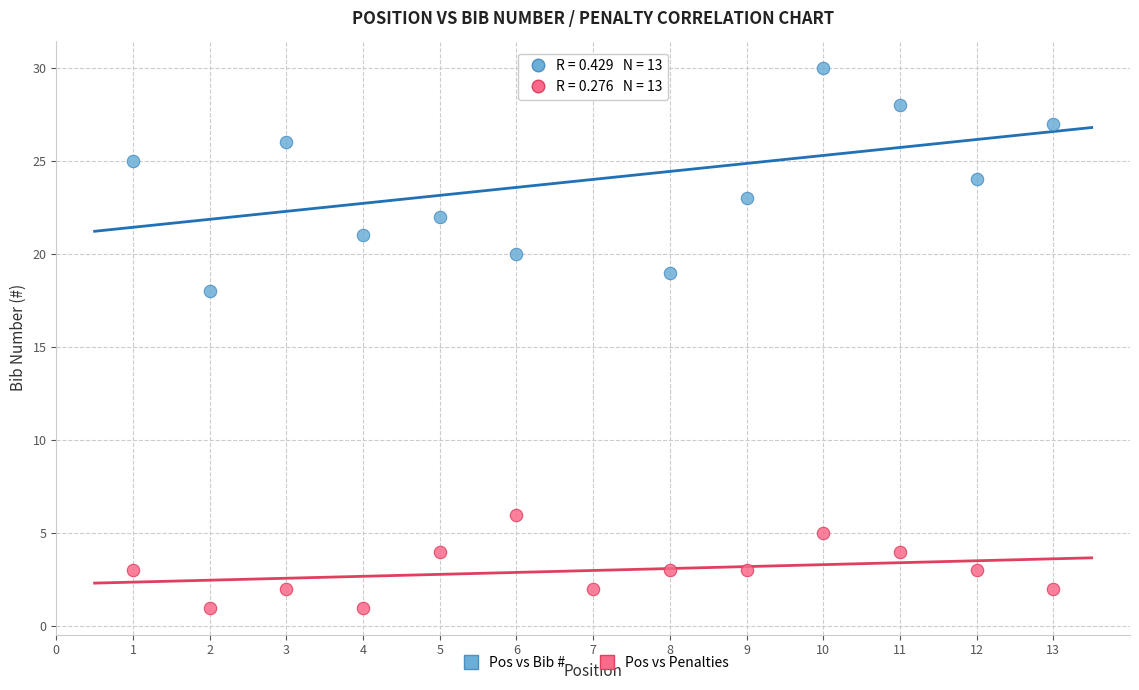

Across all data points, what is the range of X values (max minus min)?

12